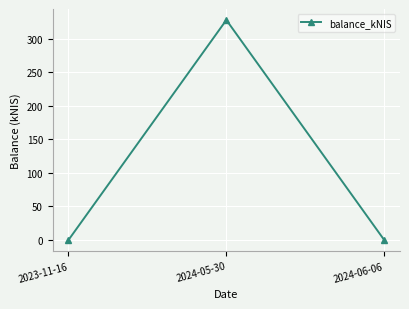

What value does the data have at 2024-05-30?

327.6